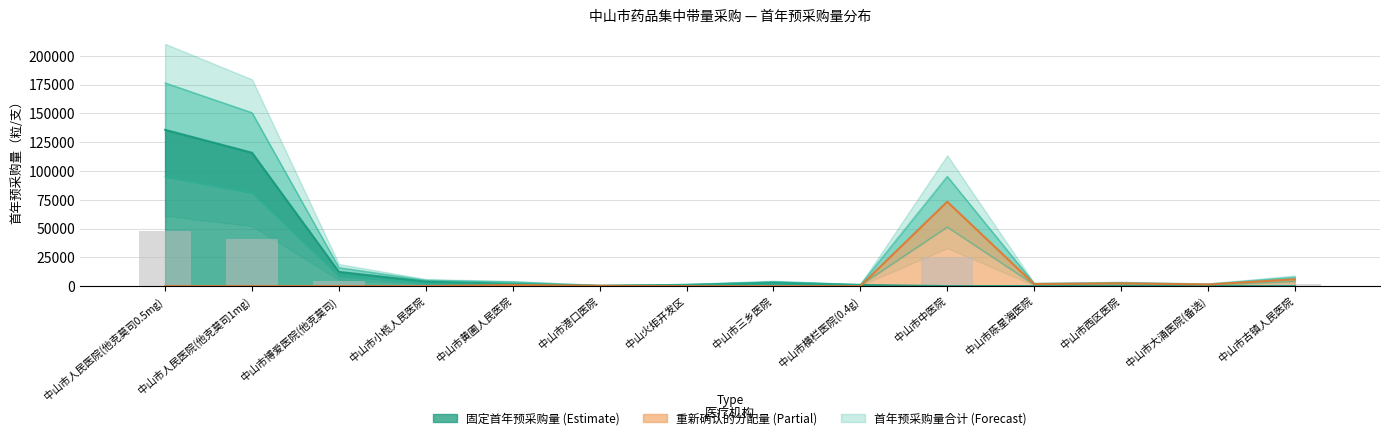

Rank the categories by value from highest to lowest.

中山市人民医院(他克莫司0.5mg), 中山市人民医院(他克莫司1mg), 中山市中医院, 中山市博爱医院(他克莫司), 中山市古镇人民医院, 中山市小榄人民医院, 中山市三乡医院, 中山市黄圃人民医院, 中山市西区医院, 中山市陈星海医院, 中山市大涌医院(备选), 中山火炬开发区, 中山市横栏医院(0.4g), 中山市港口医院